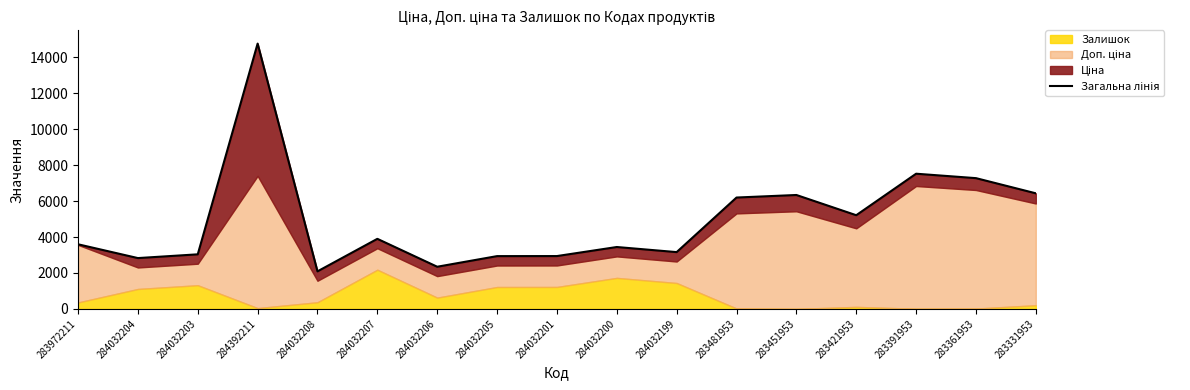

Is it true that the value at 283331953 is 2437.3?

False